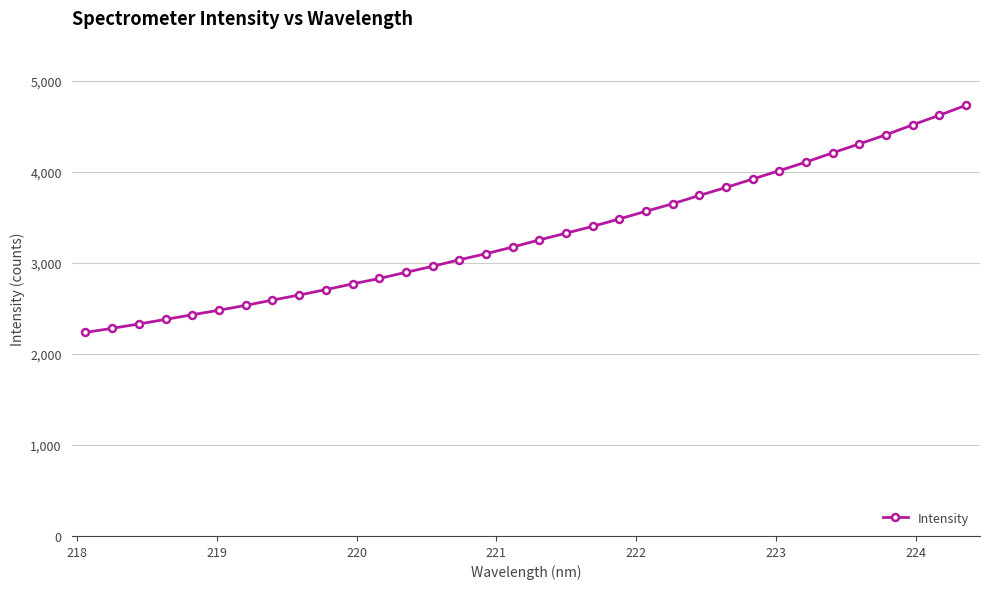

What is the difference between the second highest and minimum values?

2384.7